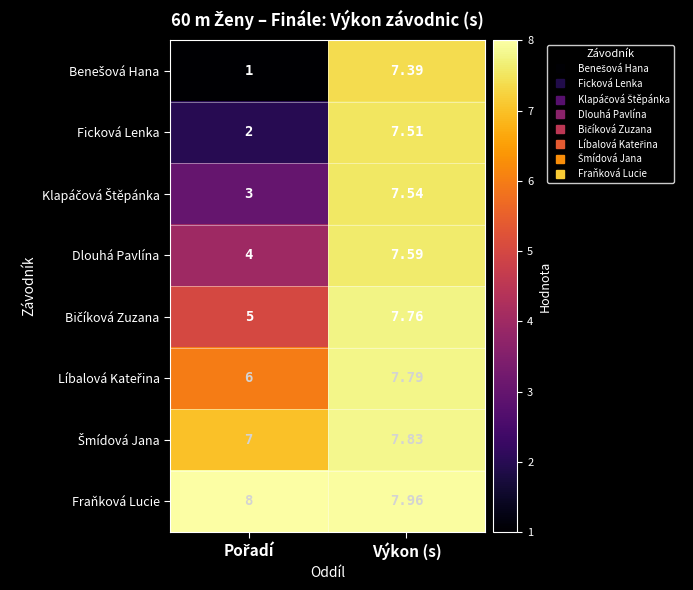

At which label does Ficková Lenka reach its peak?

Výkon (s)